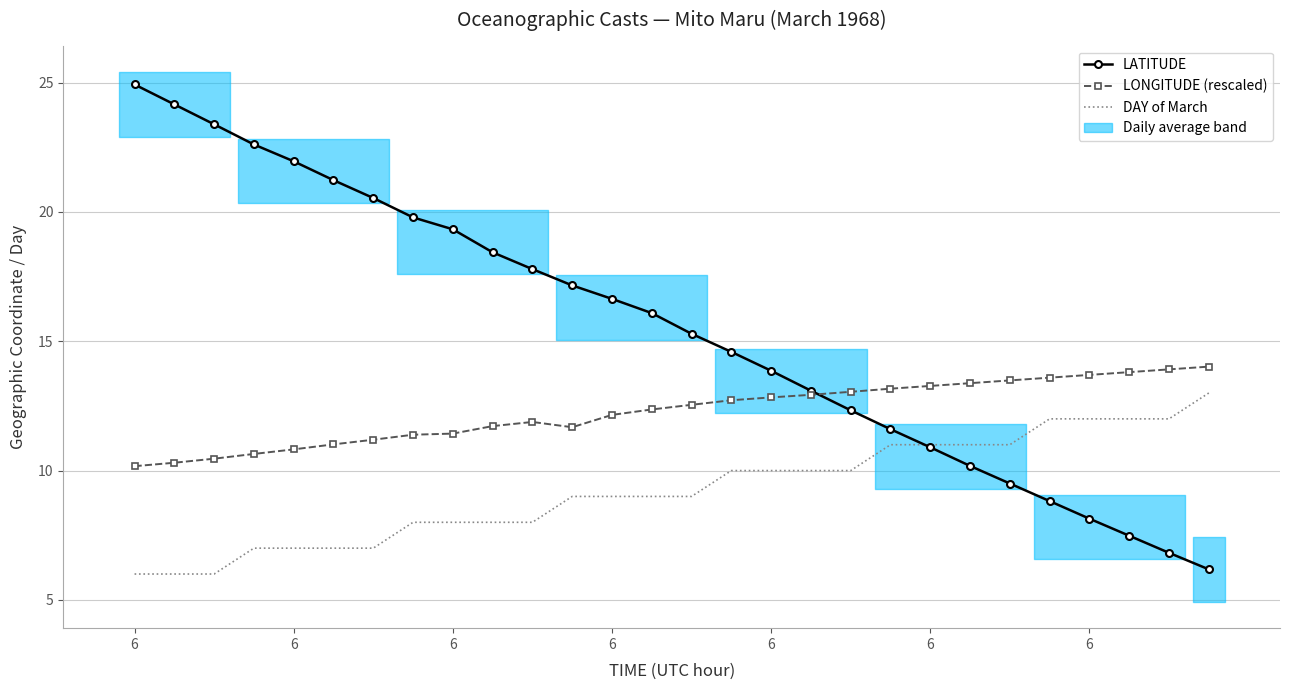

How many values in the LATITUDE series exceed 16?

14